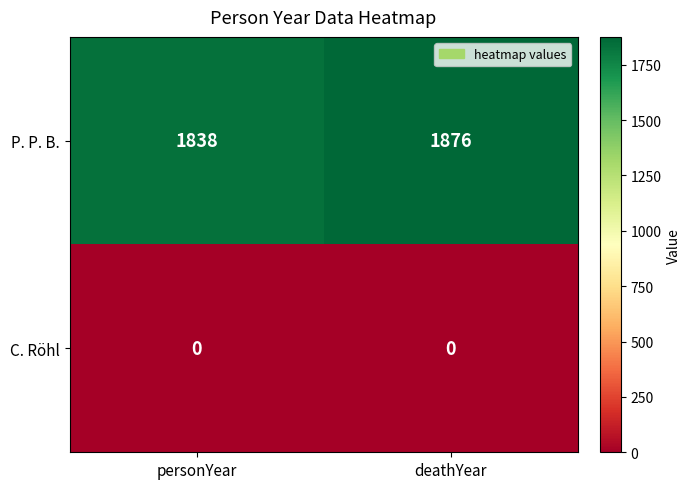

Read the P. P. B. value at deathYear.

1876